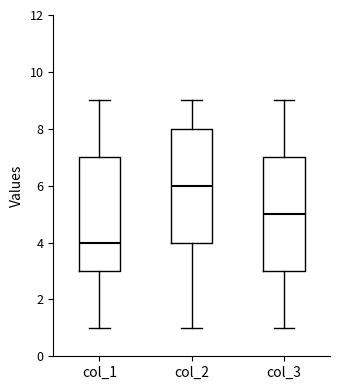

Reading left to right, read every box against the y-axis: the position of its median line, the range the box covers, and the ends of its whiskers. The values are not printed on the chart, so give them approximately, as read against the axis.

col_1: median 4, box 3 to 7, whiskers 1 to 9
col_2: median 6, box 4 to 8, whiskers 1 to 9
col_3: median 5, box 3 to 7, whiskers 1 to 9